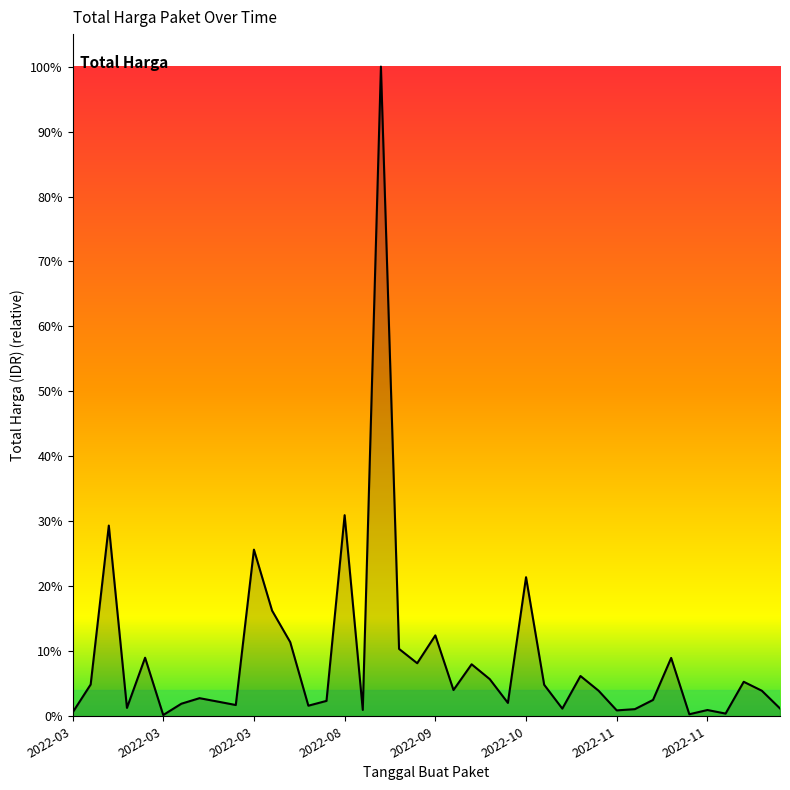

Does the chart have visible grid lines?

No